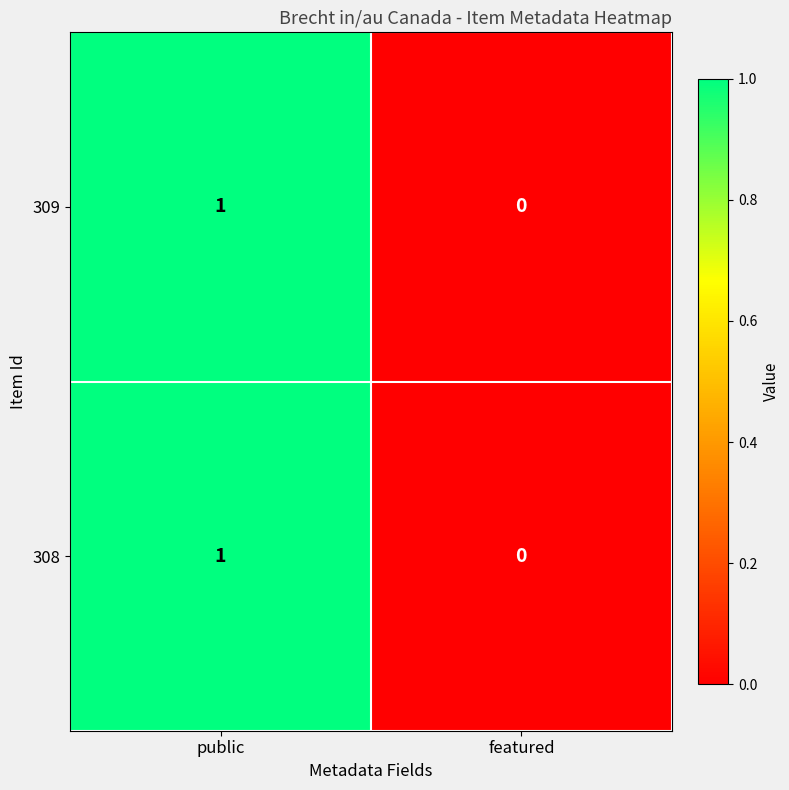

How many data points does each series have?

2